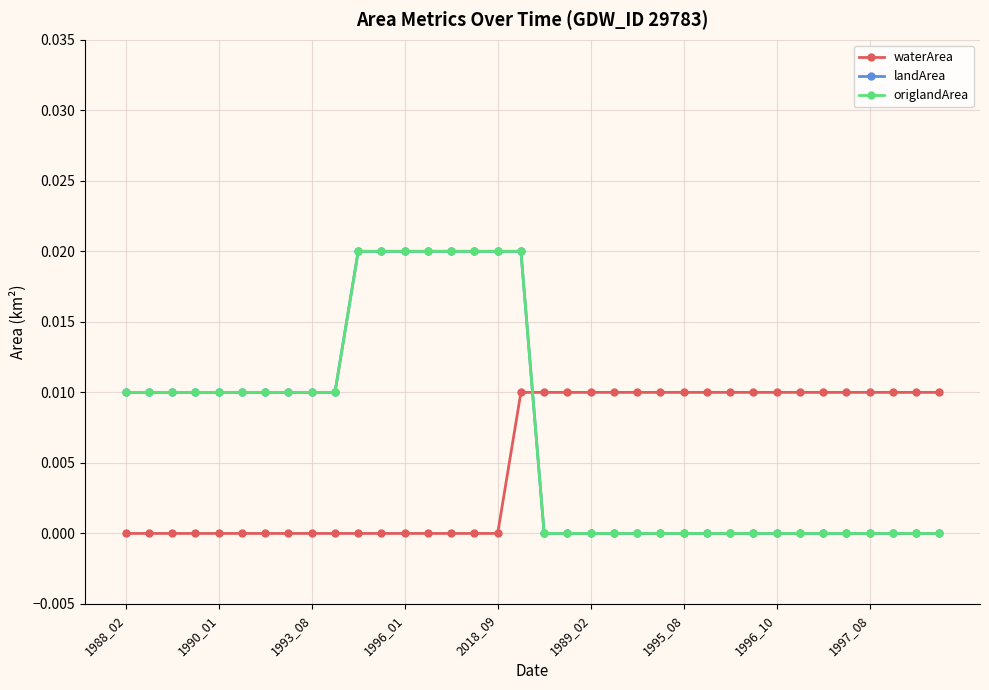

What is the label of the 24th point from the left?

23